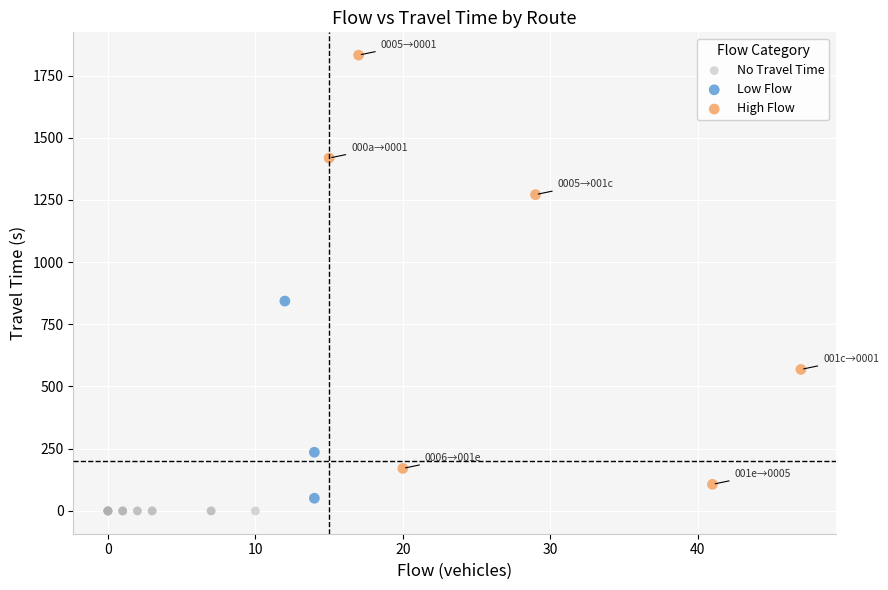

Which series reaches the maximum Y coordinate?

High Flow